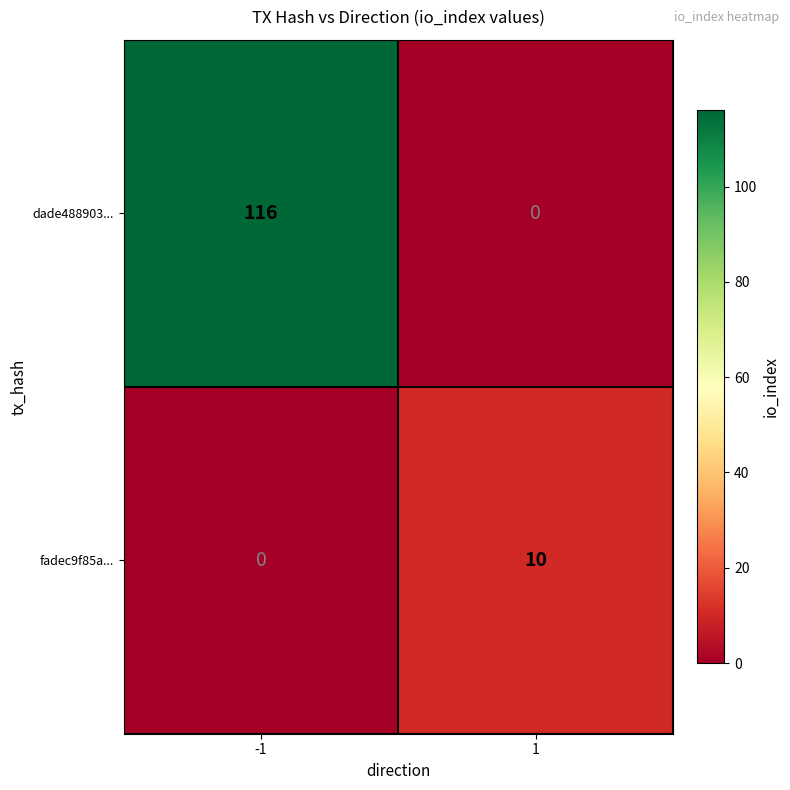

List the series in order of their overall mean, highest first.

dade488903..., fadec9f85a...